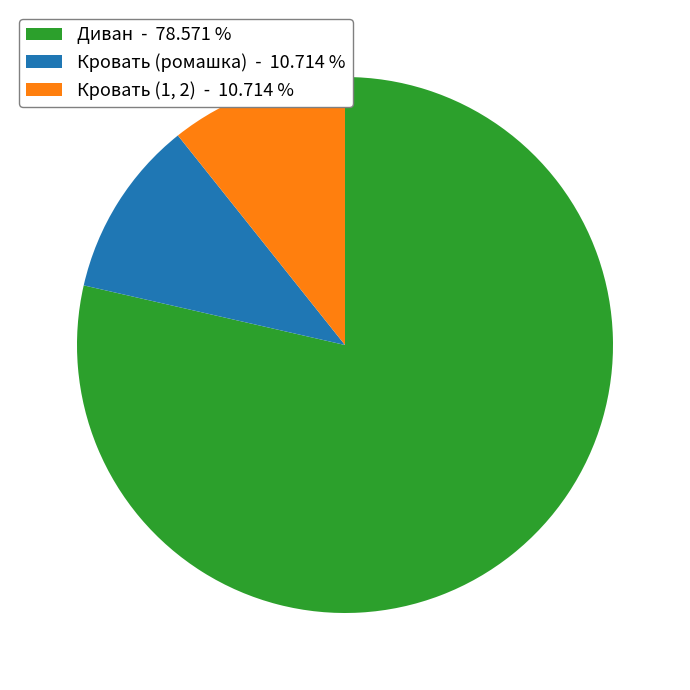

How many segments does this pie chart have?

3